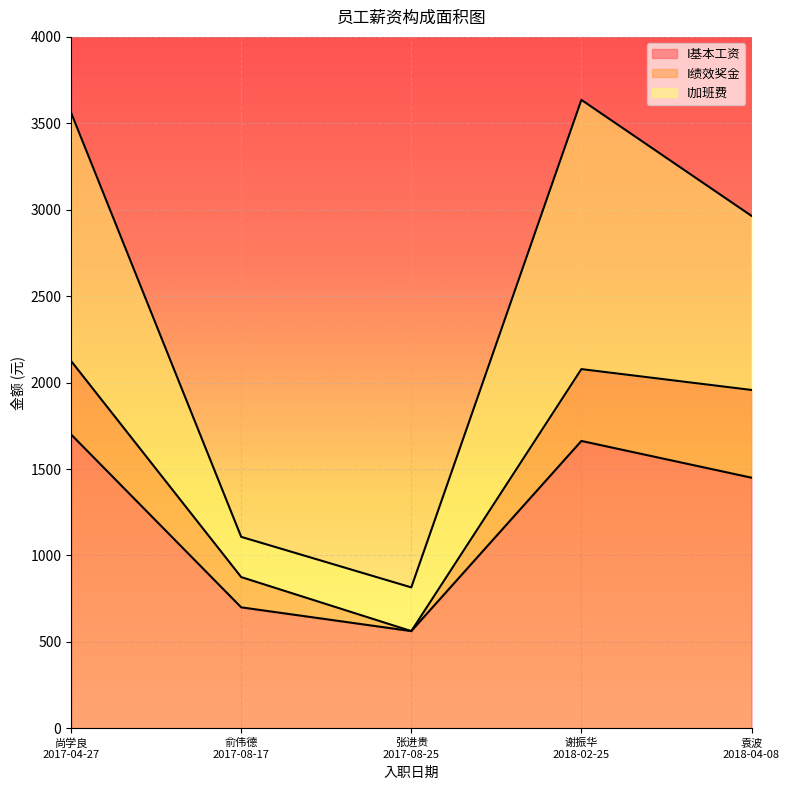

What is the label of the 5th point from the right?

尚学良
2017-04-27